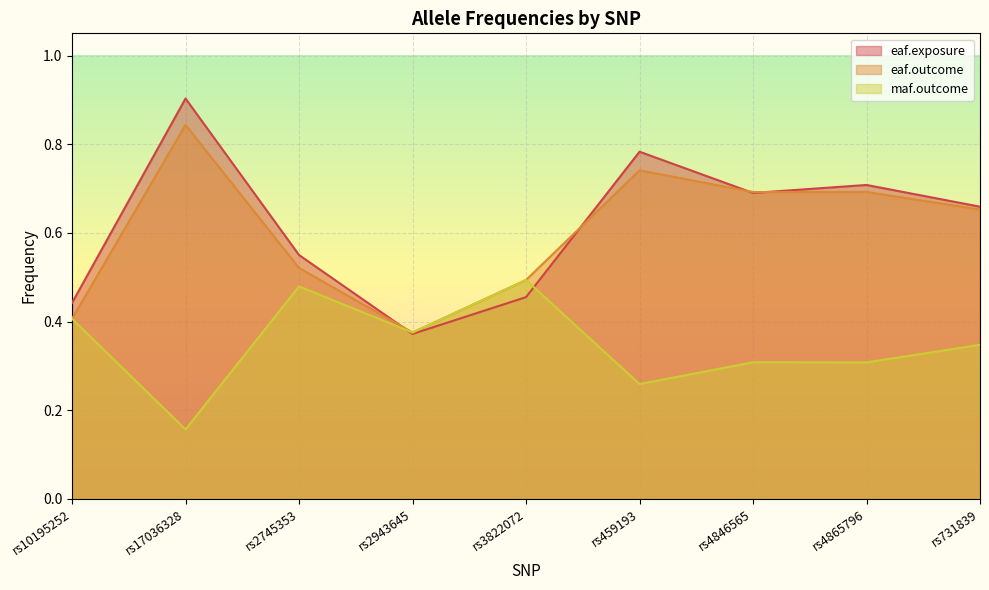

Where is the first local minimum for eaf.outcome?

rs2943645